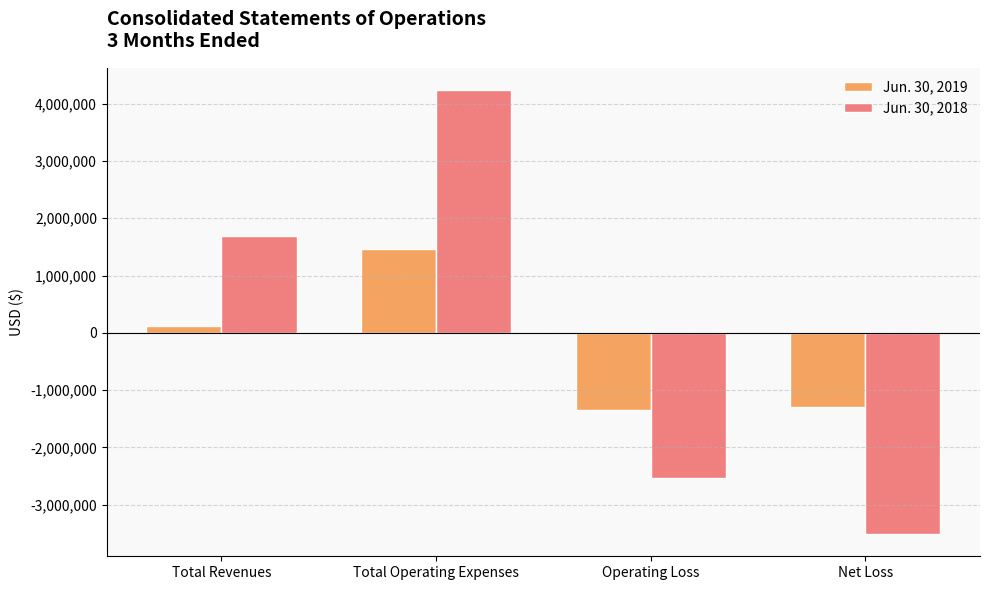

List the series in order of their peak value, highest first.

Jun. 30, 2018, Jun. 30, 2019